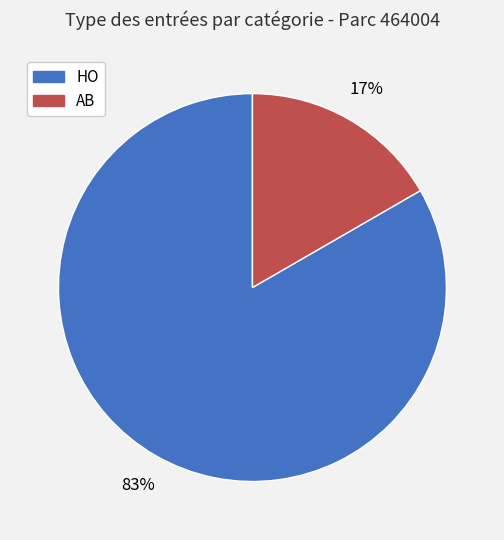

The AB slice represents 17% of the pie. True or false?

True